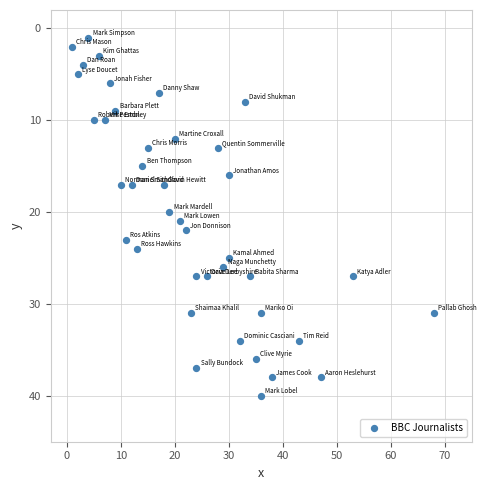

What is the range of X values (max minus min)?

67